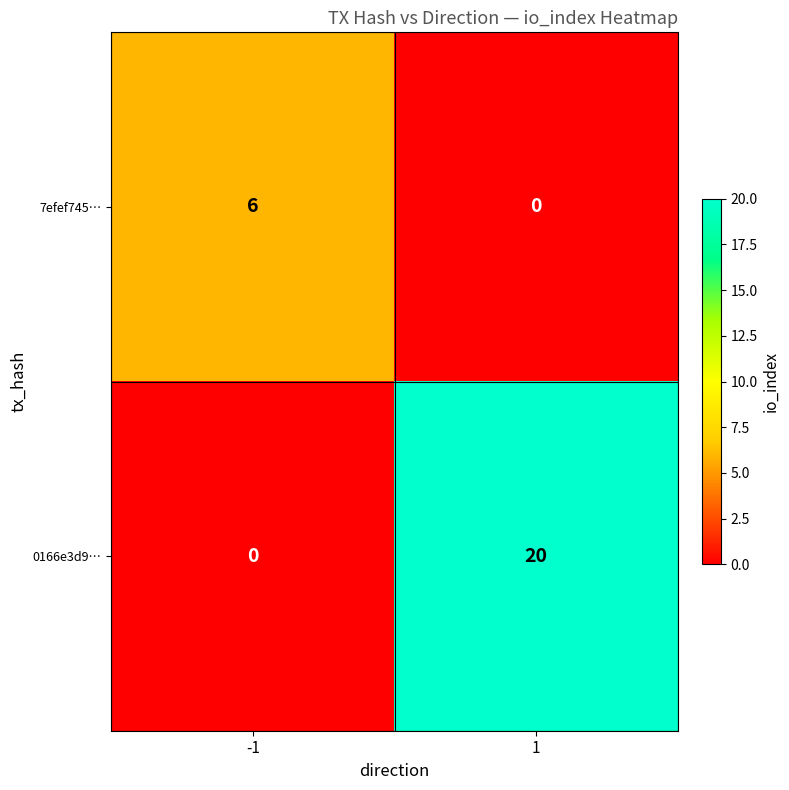

Rank the categories by 0166e3d9… value from highest to lowest.

1, -1